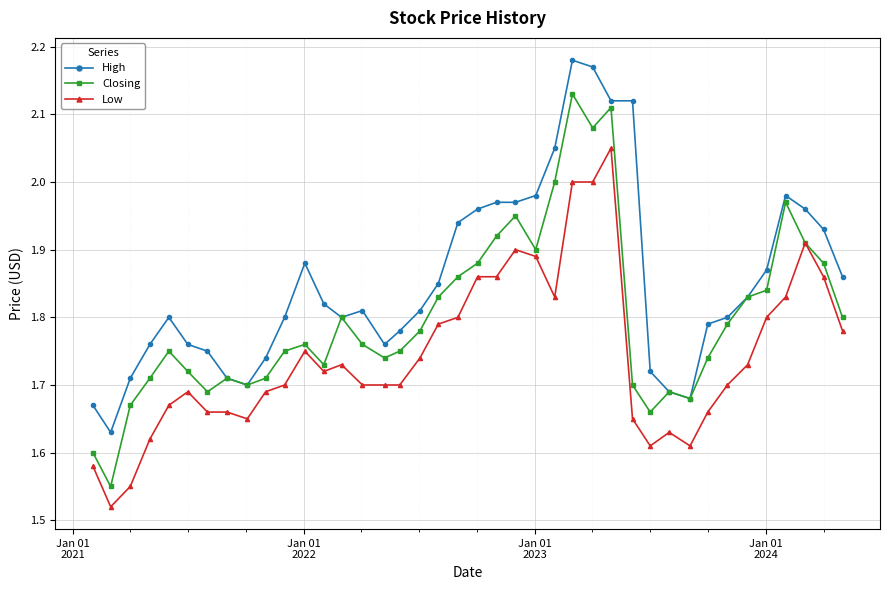

True or false: Closing has more than 2 interior local peaks.

True